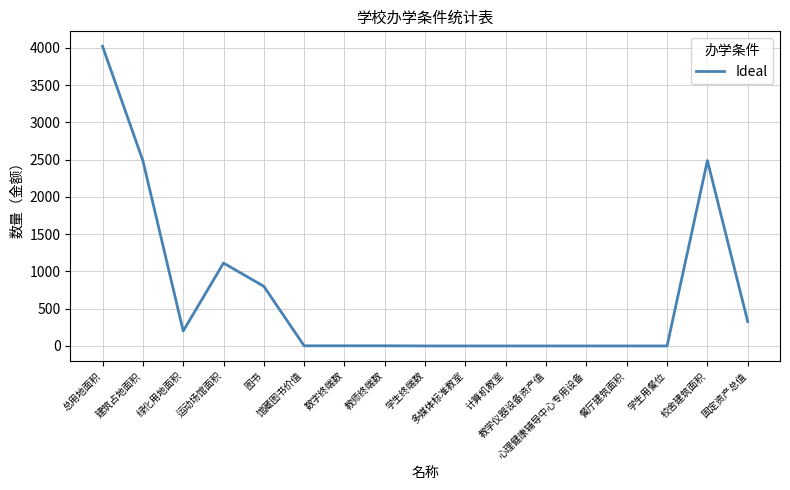

What is the difference between the maximum and minimum values?

4020.0